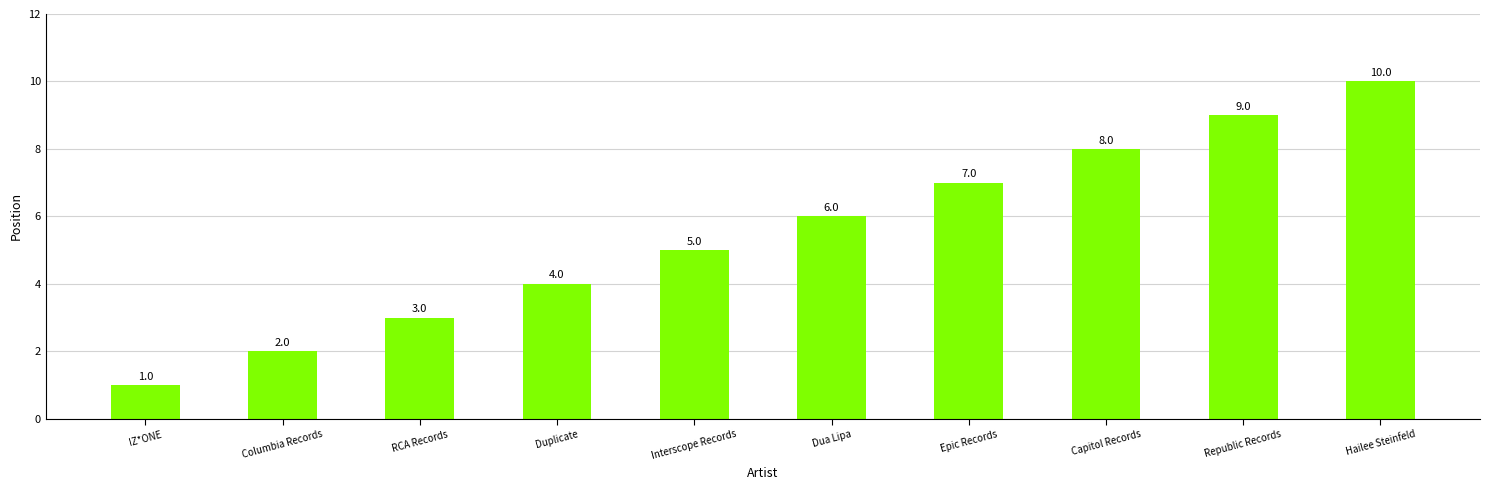

What is the difference between the maximum and second lowest values?

8